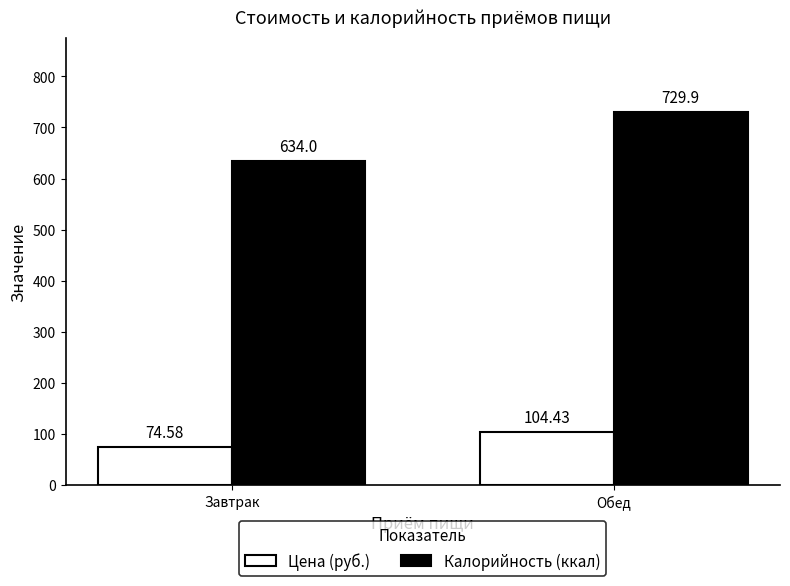

How many values in the Цена (руб.) series exceed 104?

1